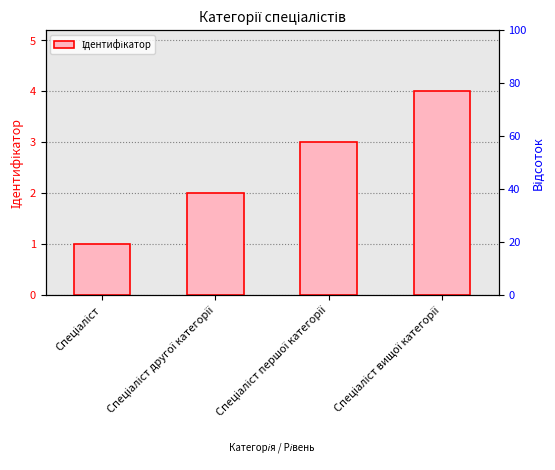

Which has a higher value, Спеціаліст першої категорії or Спеціаліст вищої категорії?

Спеціаліст вищої категорії